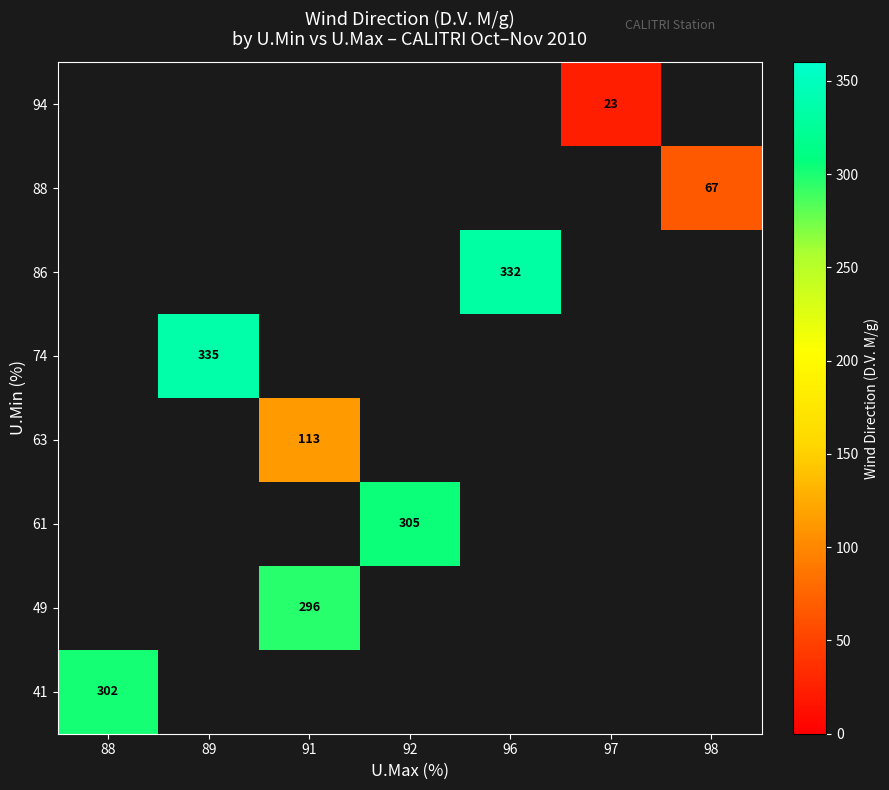

How many series are shown in this chart?

8